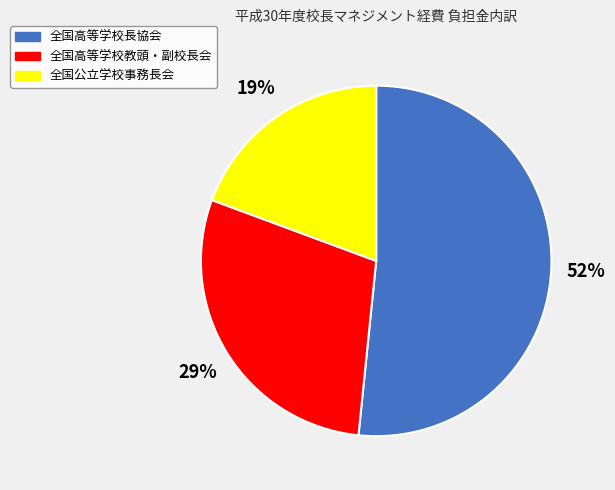

Does 全国高等学校教頭・副校長会 represent more than half of the total?

No